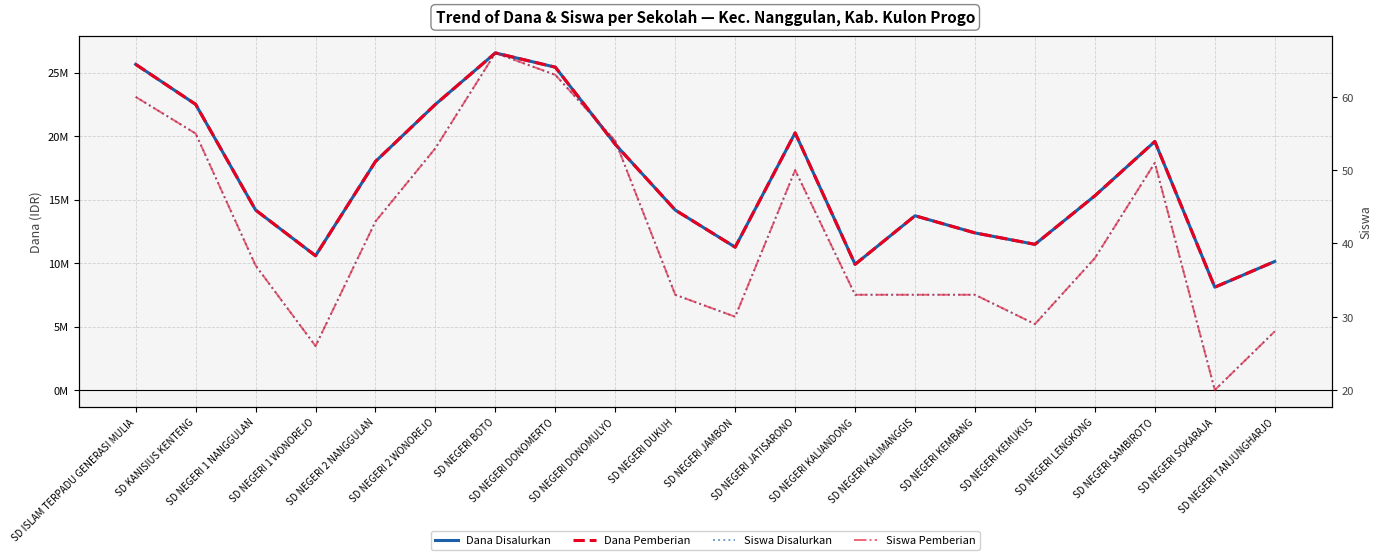

True or false: Dana Pemberian and Siswa Pemberian cross at least once.

False